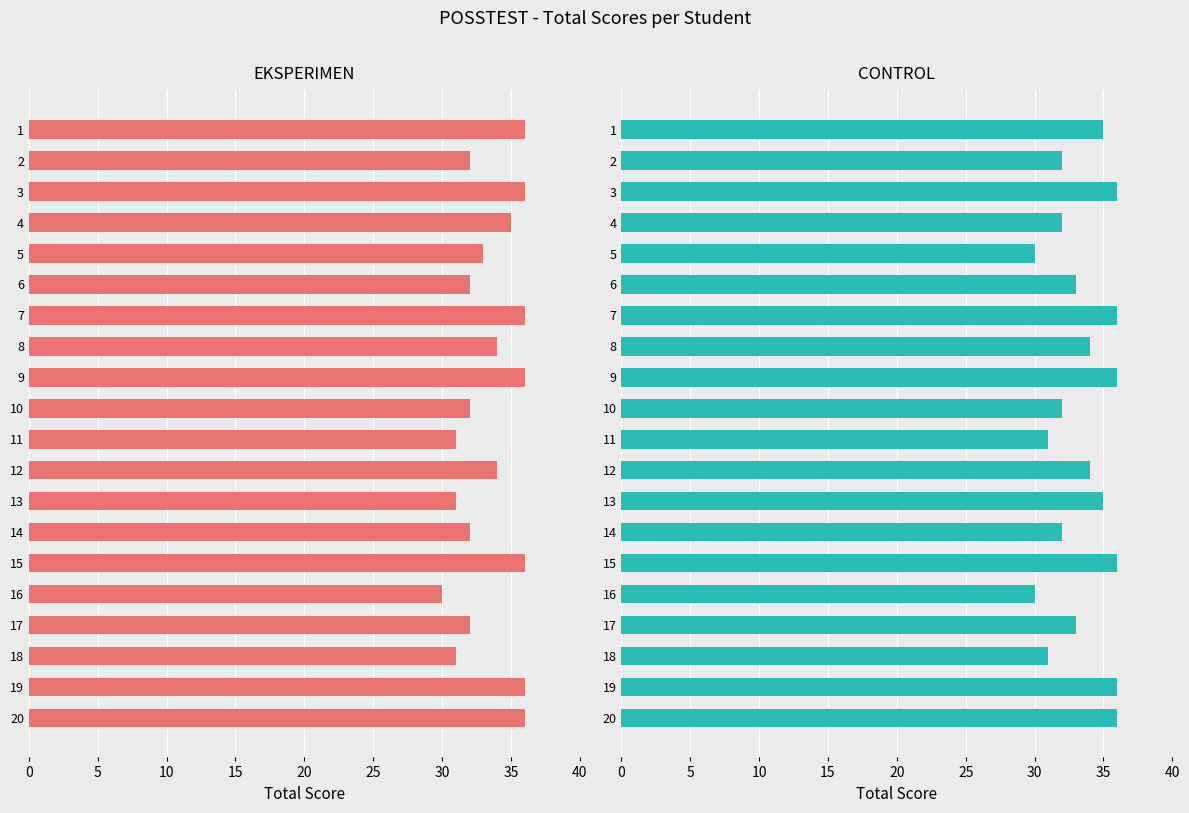

What is the label of the 3rd bar from the right?

17